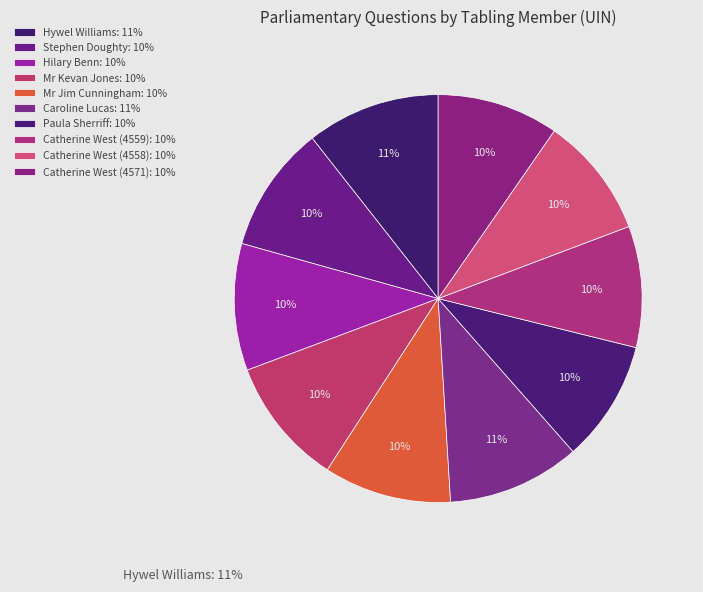

Count the number of slices in the pie.

10